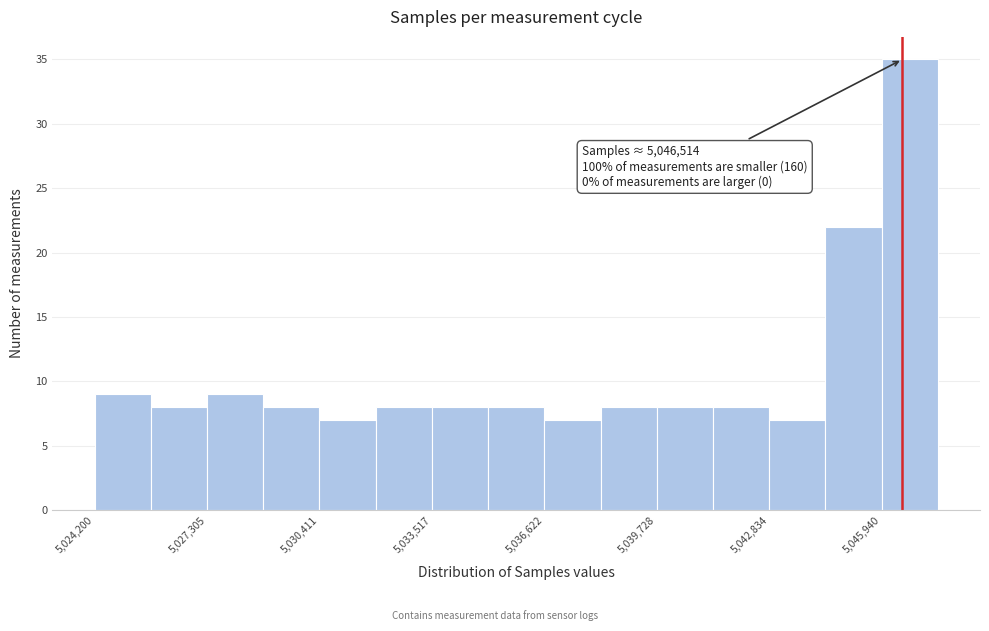

Around what value on the x-axis is the tallest bar? Give the approximate position of its centre, as read against the axis.

5046500